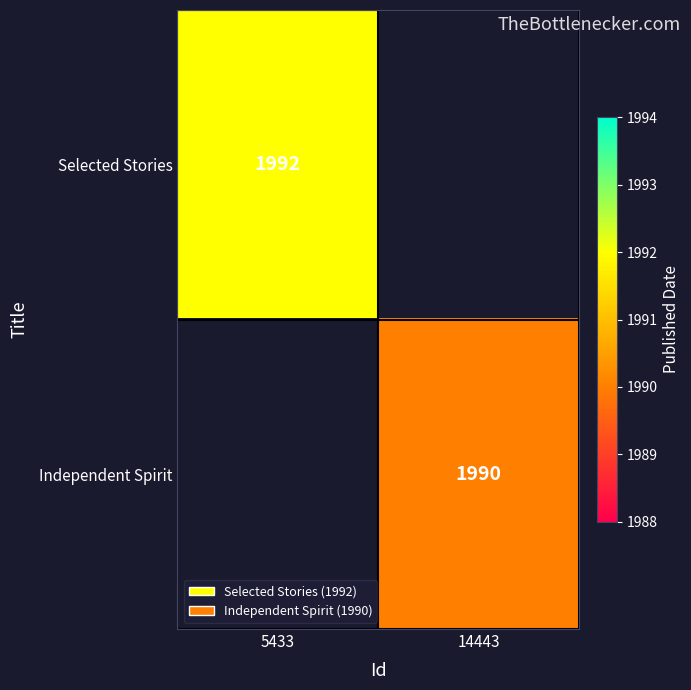

Count the number of data series in this chart.

2